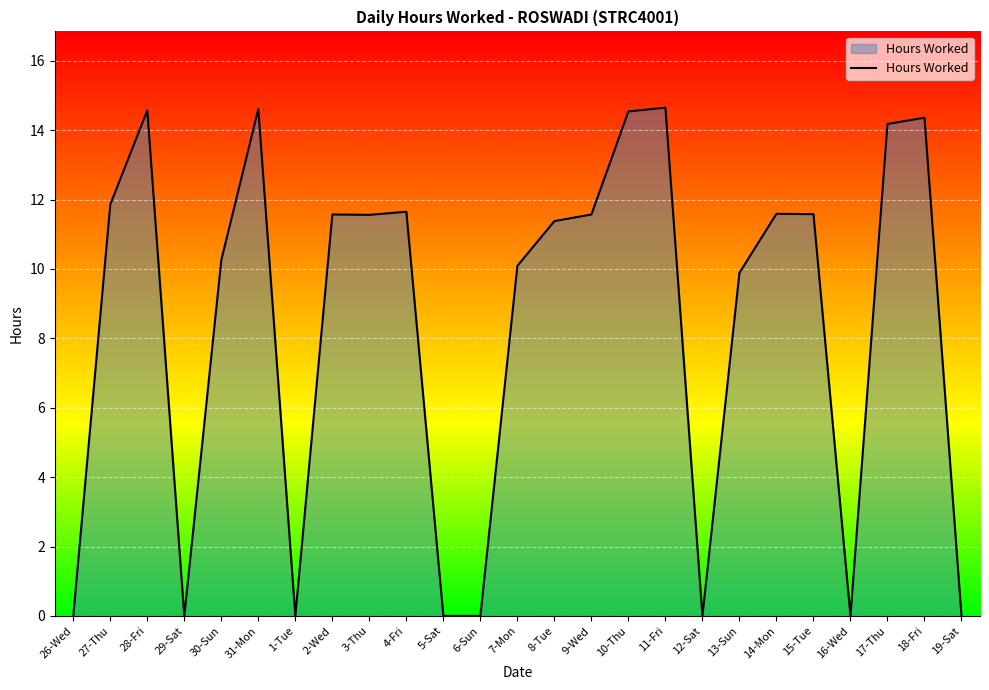

Where is the data nearest to the value 7?

13-Sun